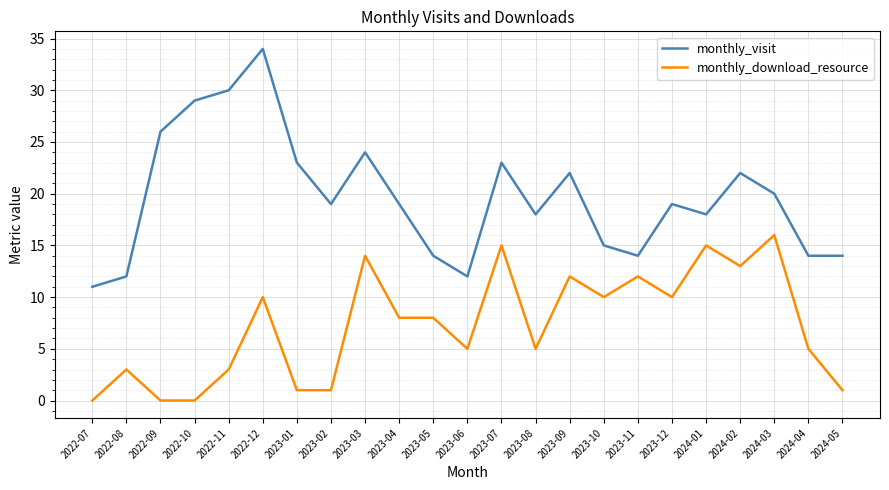

Reading left to right, transcribe all the data shown in this chart.

monthly_visit: 2022-07=11	2022-08=12	2022-09=26	2022-10=29	2022-11=30	2022-12=34	2023-01=23	2023-02=19	2023-03=24	2023-04=19	2023-05=14	2023-06=12	2023-07=23	2023-08=18	2023-09=22	2023-10=15	2023-11=14	2023-12=19	2024-01=18	2024-02=22	2024-03=20	2024-04=14	2024-05=14
monthly_download_resource: 2022-07=0	2022-08=3	2022-09=0	2022-10=0	2022-11=3	2022-12=10	2023-01=1	2023-02=1	2023-03=14	2023-04=8	2023-05=8	2023-06=5	2023-07=15	2023-08=5	2023-09=12	2023-10=10	2023-11=12	2023-12=10	2024-01=15	2024-02=13	2024-03=16	2024-04=5	2024-05=1